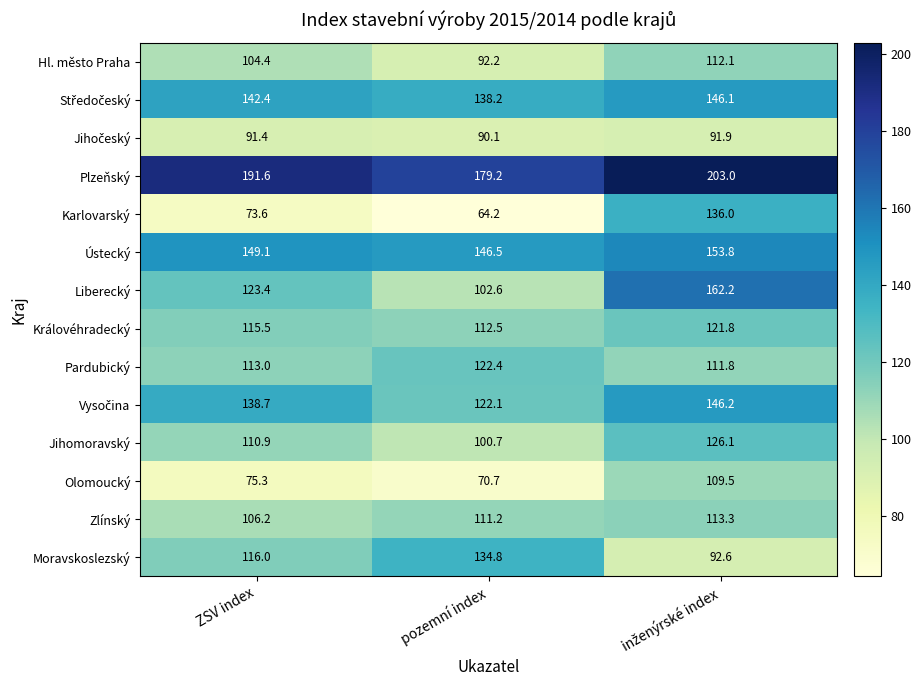

How many data points does each series have?

3